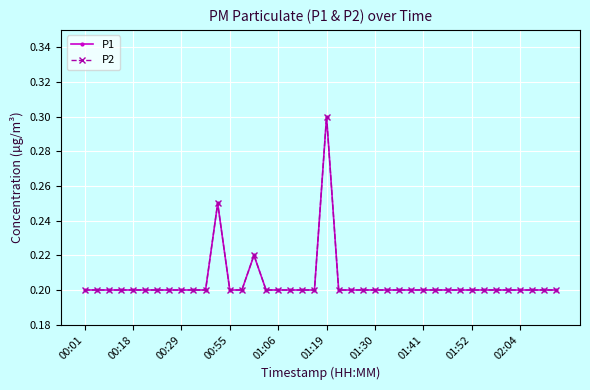

True or false: P1 has more than 1 interior local peaks.

True